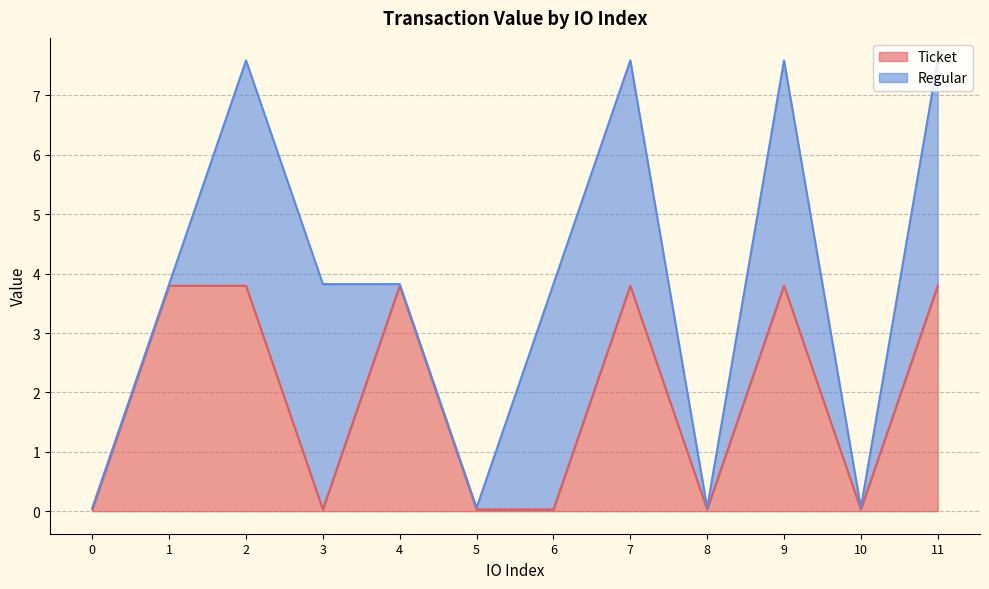

How many data points are less than 3?

6